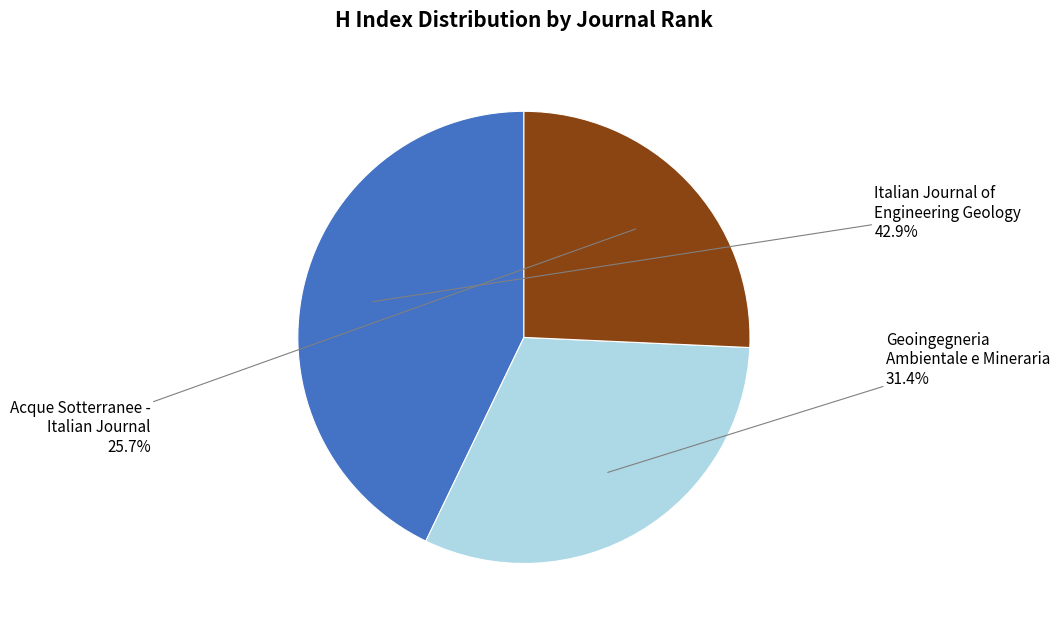

Does any single category account for the majority?

No